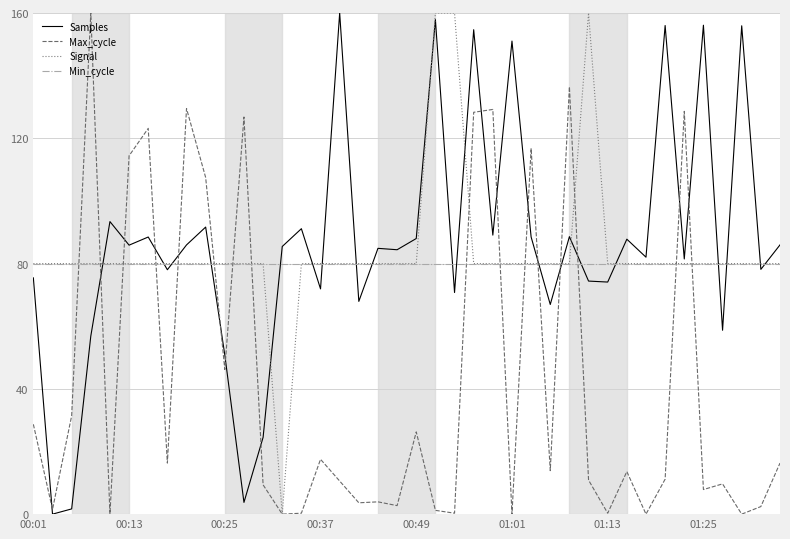

How many lines are shown in the chart?

4